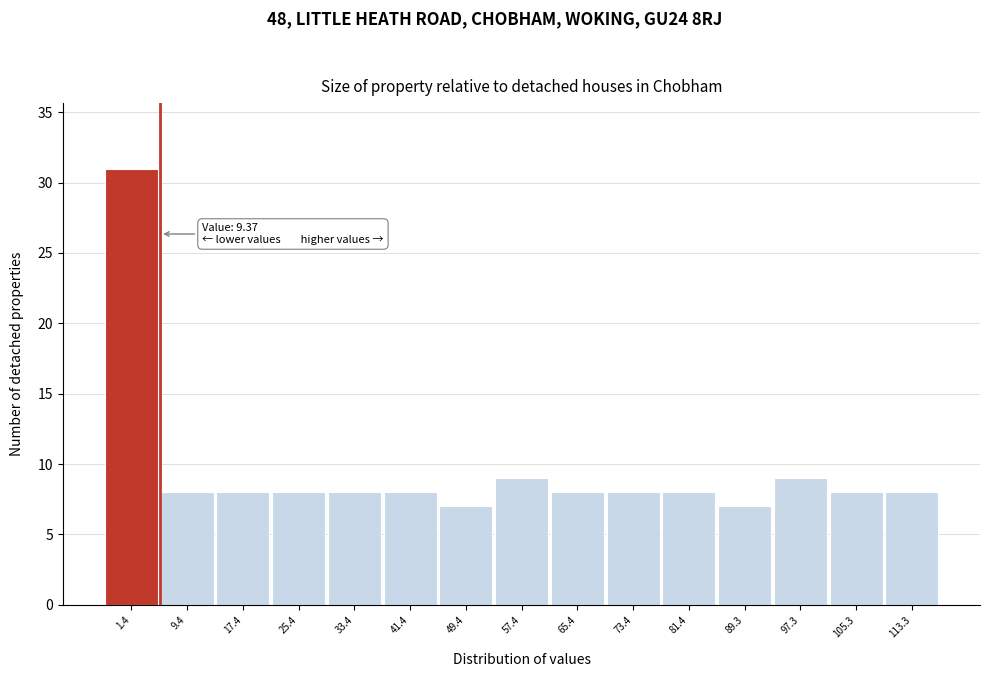

Reading left to right, what are all the values shown in this chart?

31	8	8	8	8	8	7	9	8	8	8	7	9	8	8